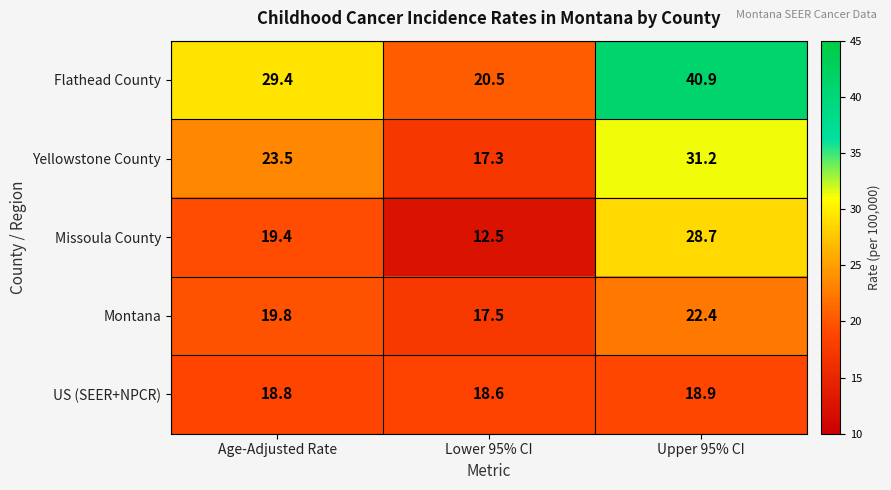

How many distinct data groups are displayed?

5